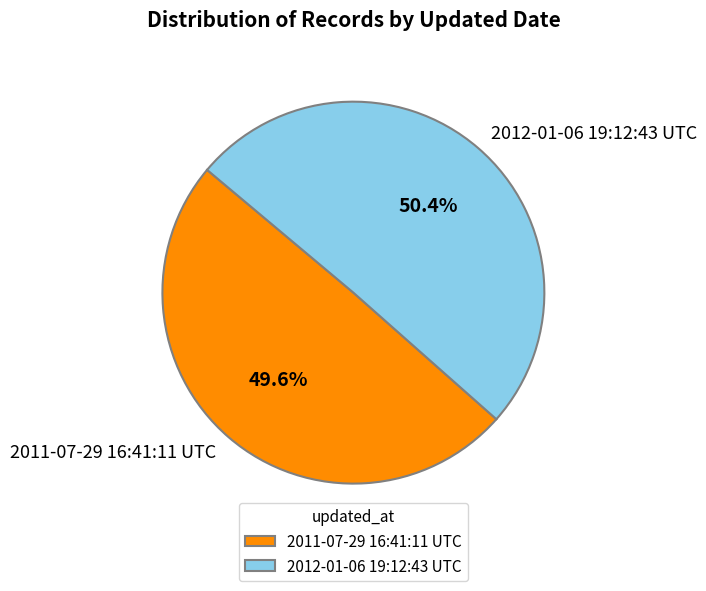

What is the largest slice in the pie chart?

2012-01-06 19:12:43 UTC